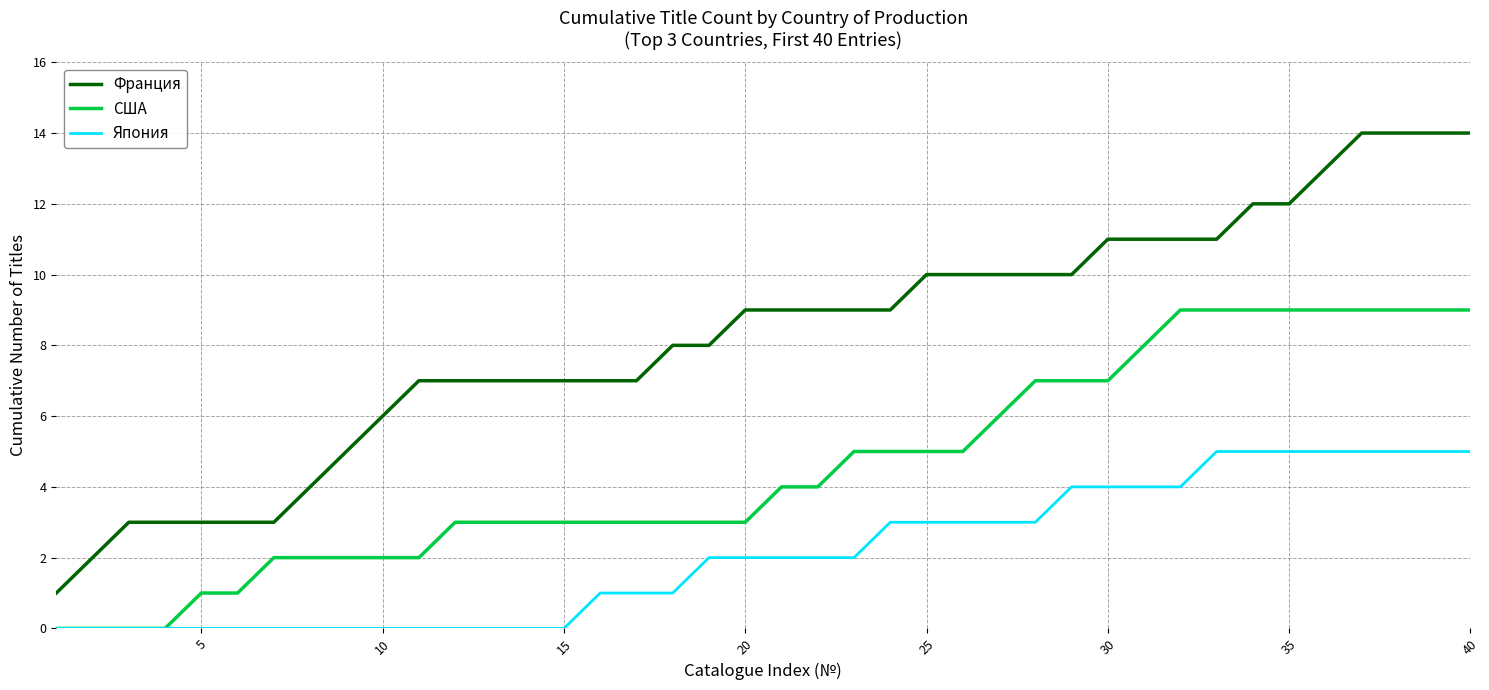

What is the difference between the maximum and minimum values in the США series?

9